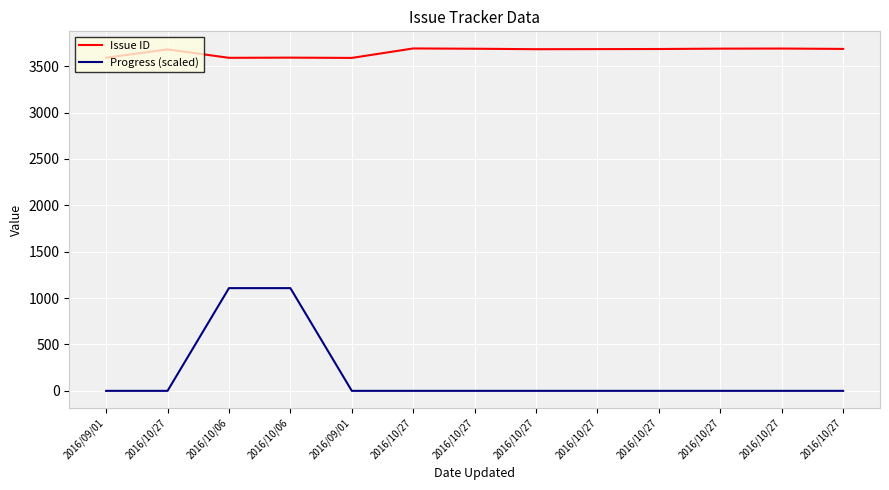

The Issue ID series shows 1175.1 at 2016/10/27. True or false?

False